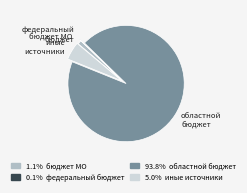

Is there a majority slice in this chart?

Yes